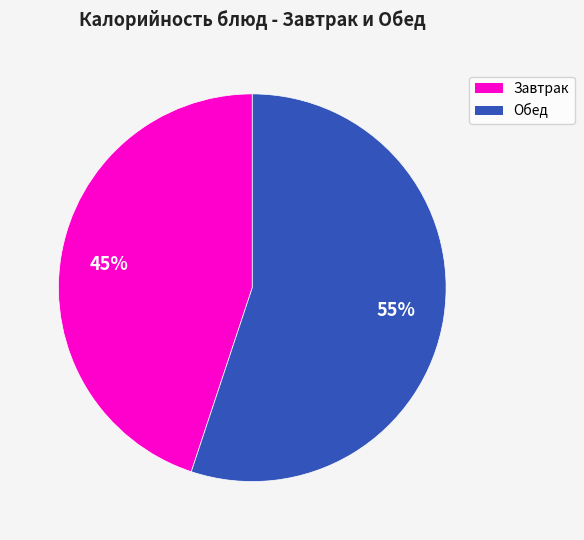

To the nearest percent, what is the average slice percentage?

50%